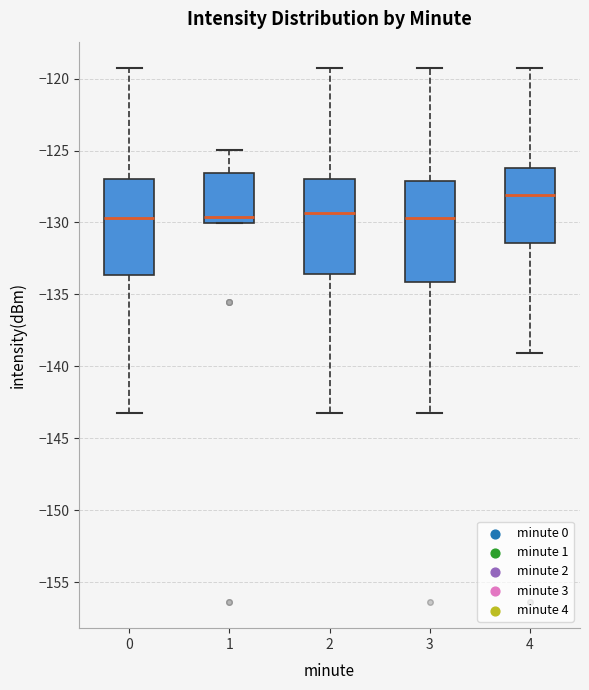

Which box has the highest median line?

4